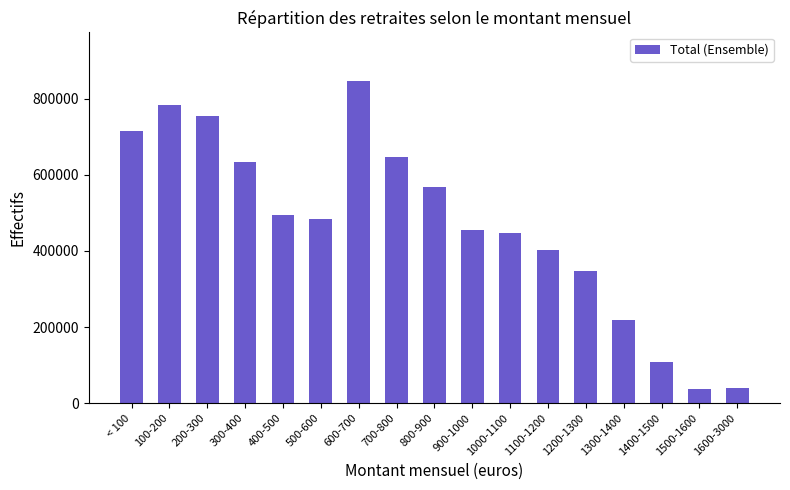

What is the greatest value displayed?

846727